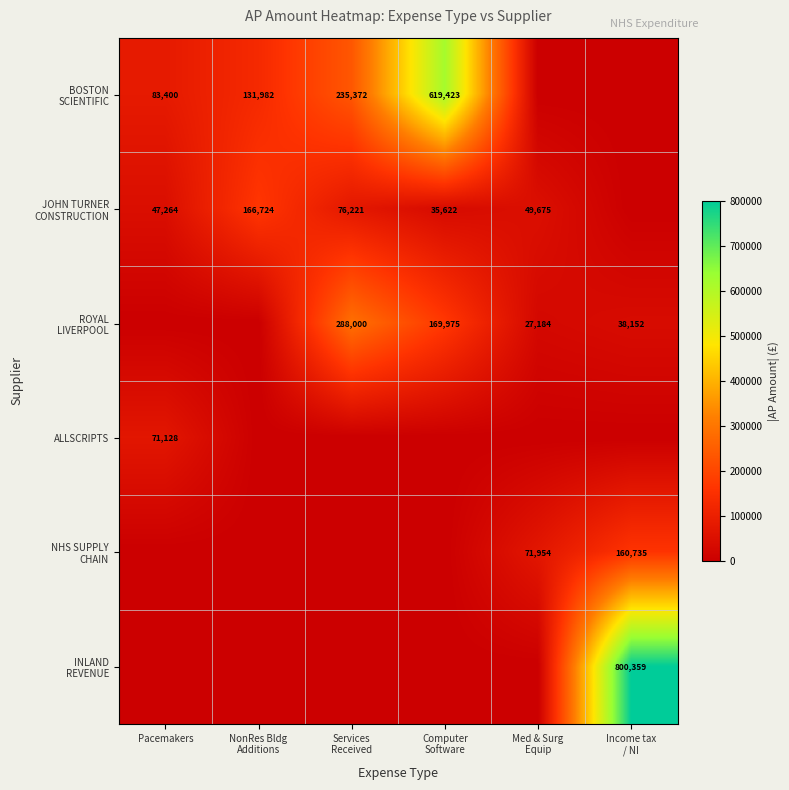

The BOSTON SCIENTIFIC series shows 112855.6 at Services Received. True or false?

False